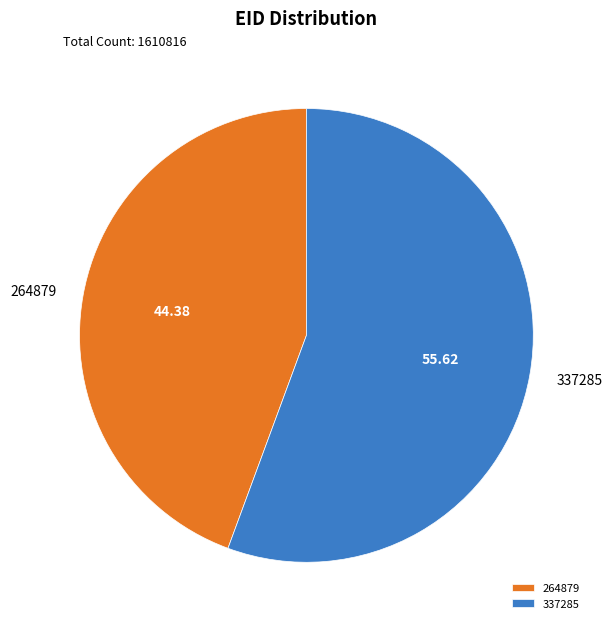

Rank the categories by value from highest to lowest.

337285, 264879